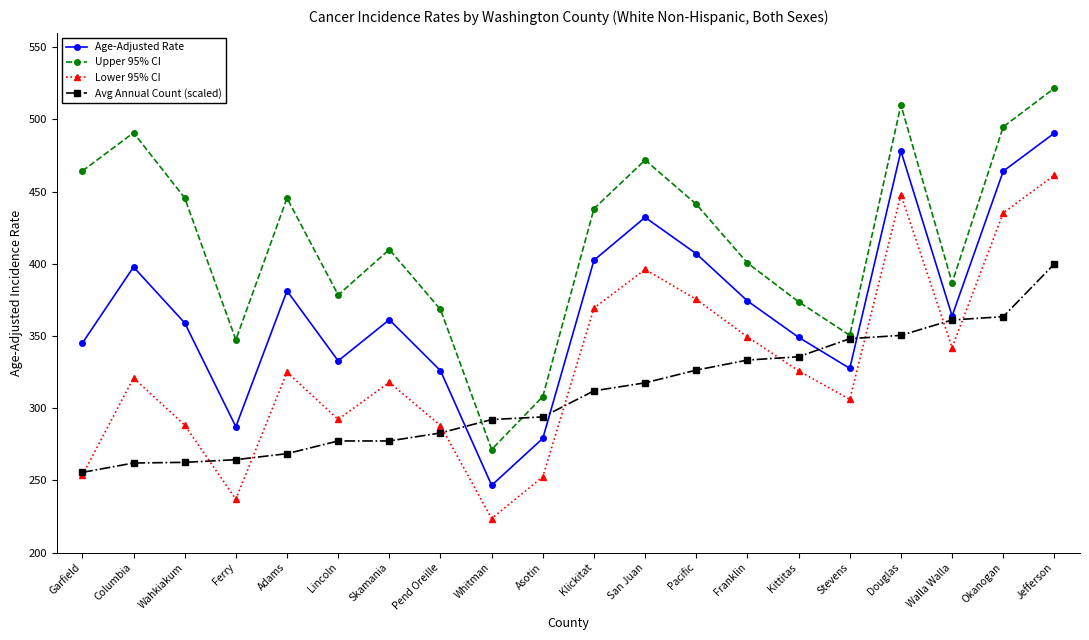

Which series has the largest total across all categories?

Upper 95% CI